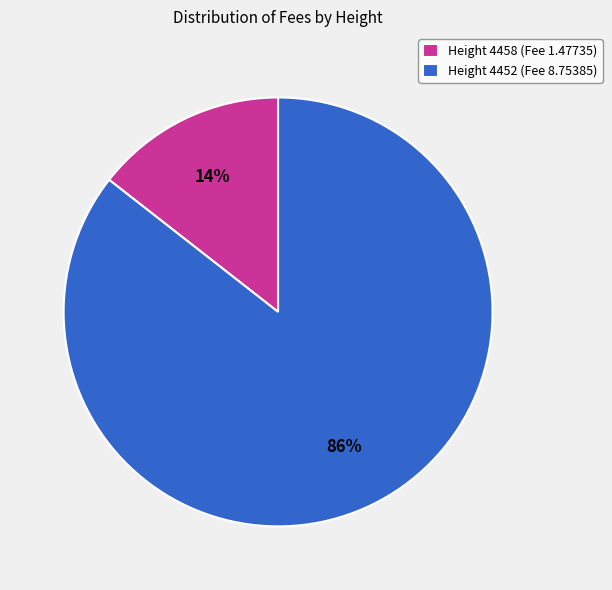

The Height 4458 (Fee 1.47735) slice represents 5% of the pie. True or false?

False